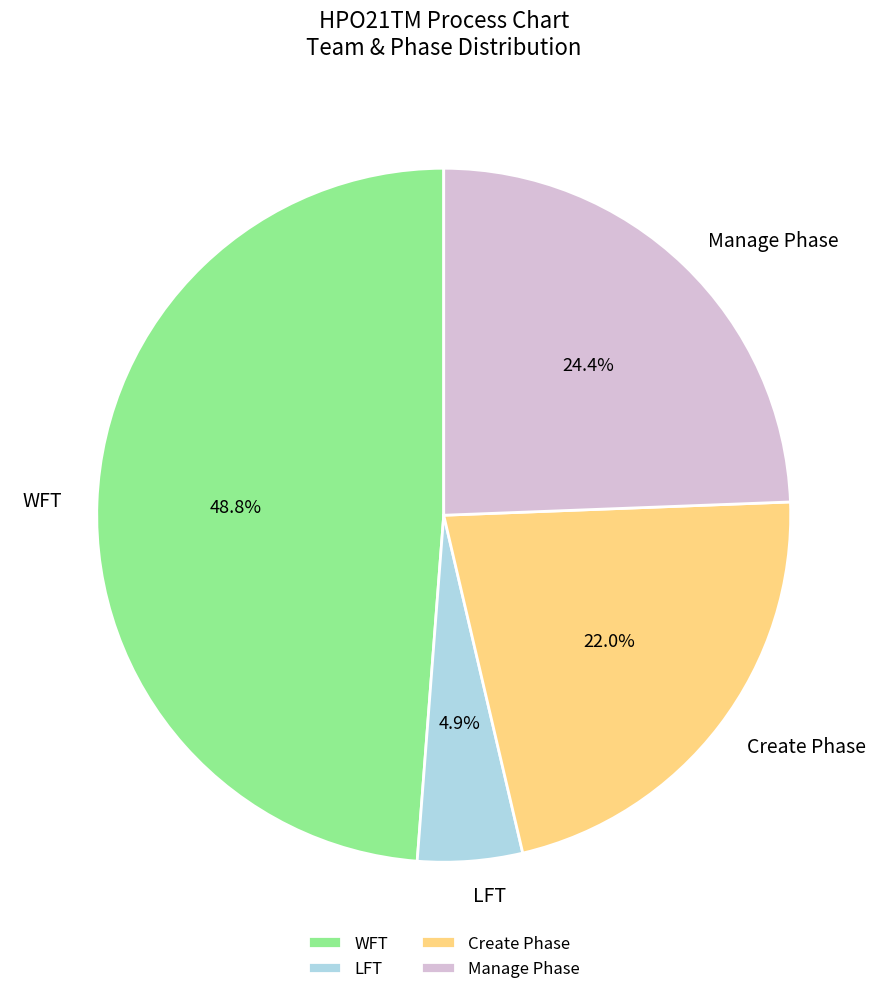

How many slices are in this pie chart?

4